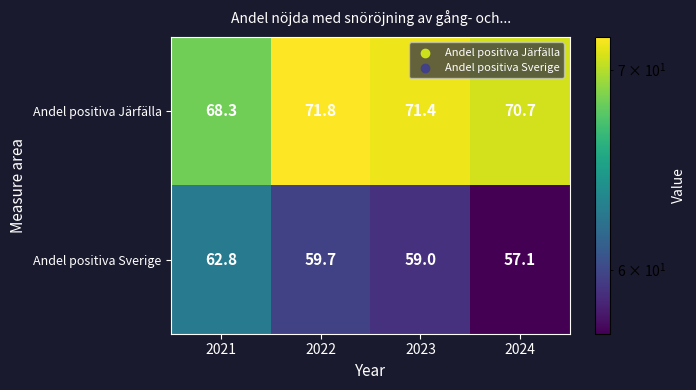

At 2021, list the series in order from smallest to largest.

Andel positiva Sverige, Andel positiva Järfälla